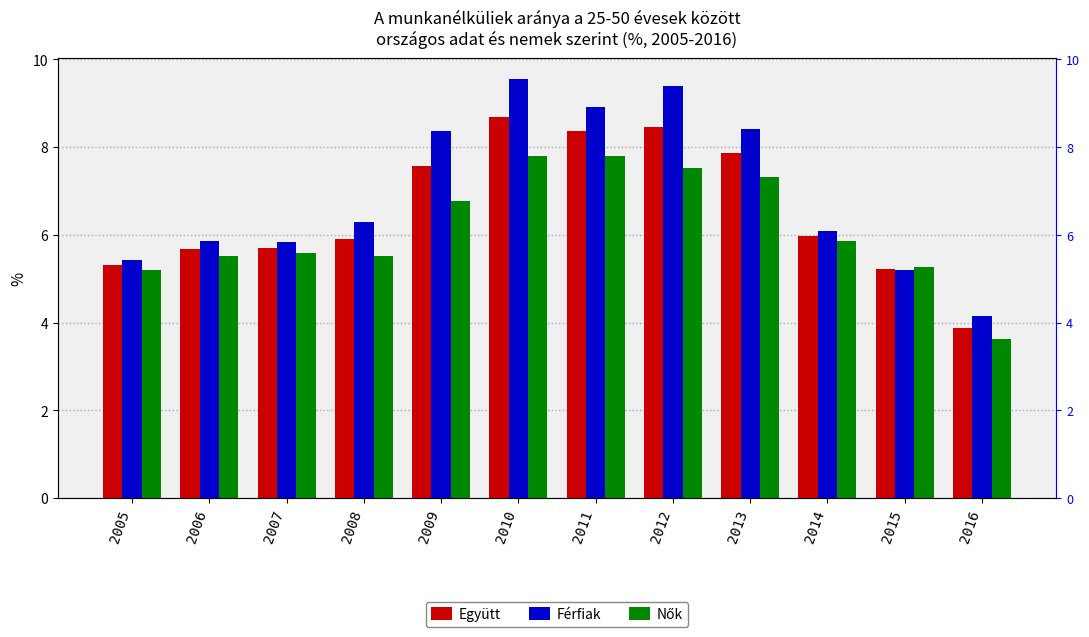

What is the sum of the Nők values at 2005 and 2011?

13.0